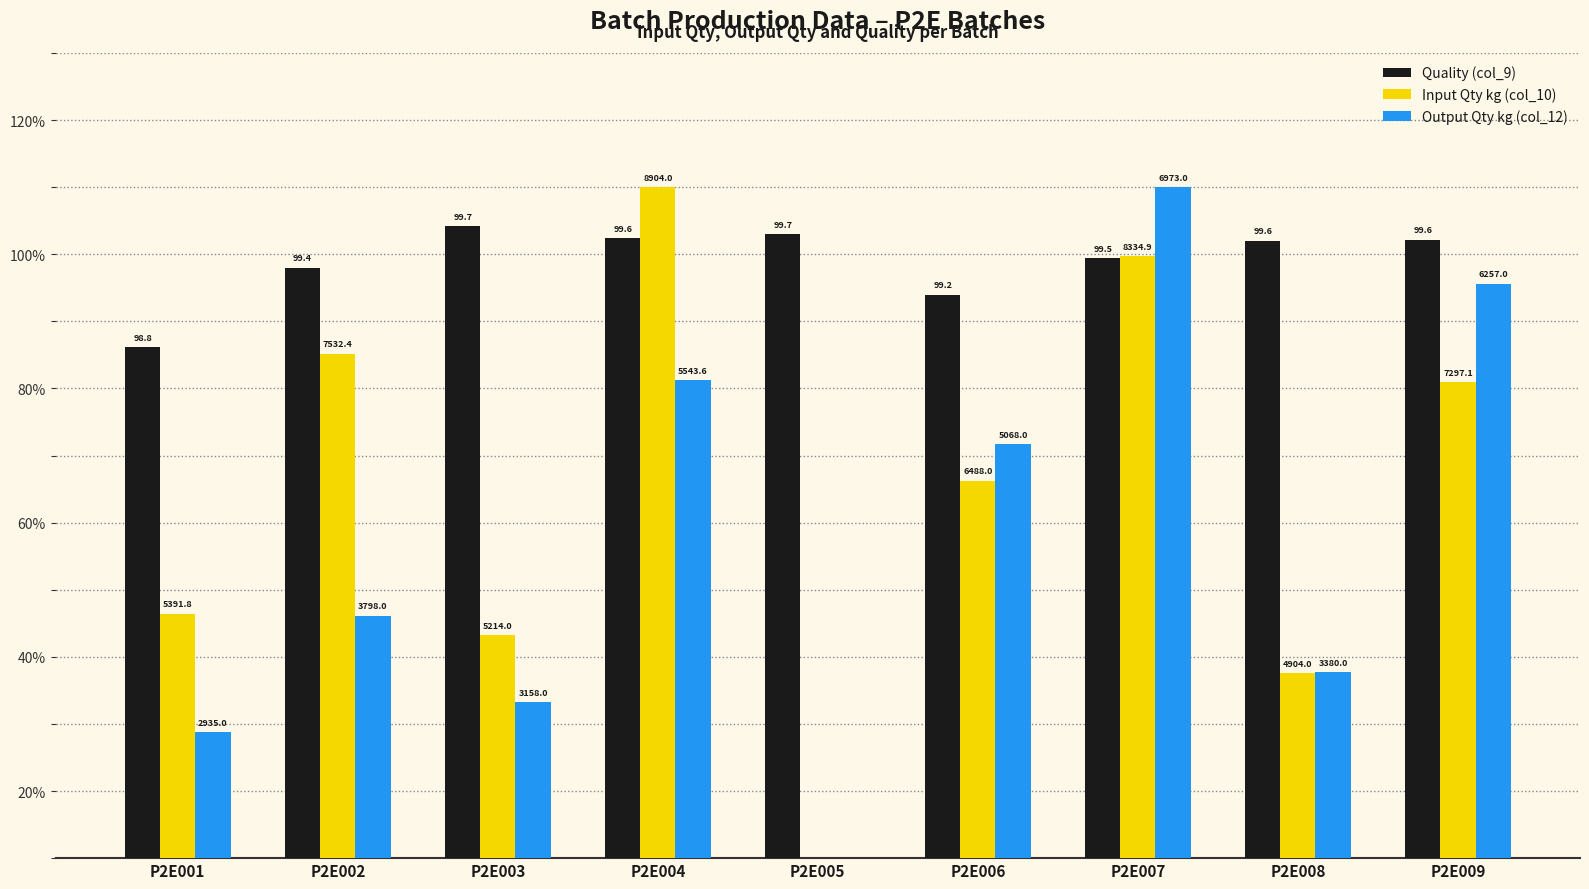

What are all the series names shown in the legend?

Quality (col_9), Input Qty kg (col_10), Output Qty kg (col_12)